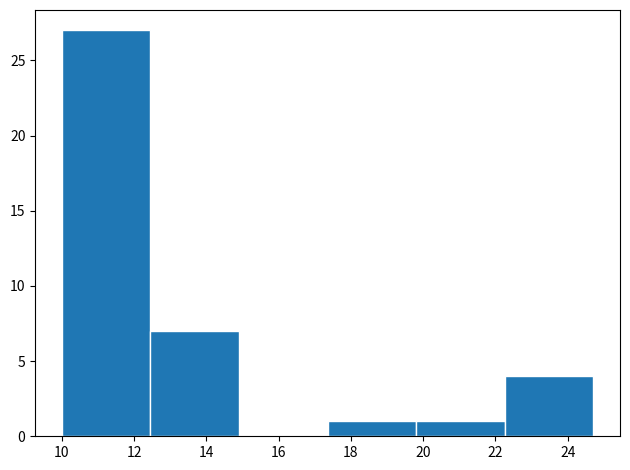

Which range on the x-axis has the tallest bar?

10.0 to 12.4